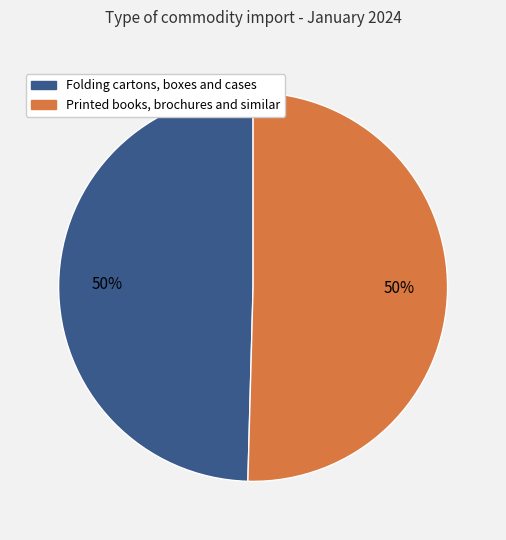

Is it true that Folding cartons, boxes and cases is 50% of the pie?

True